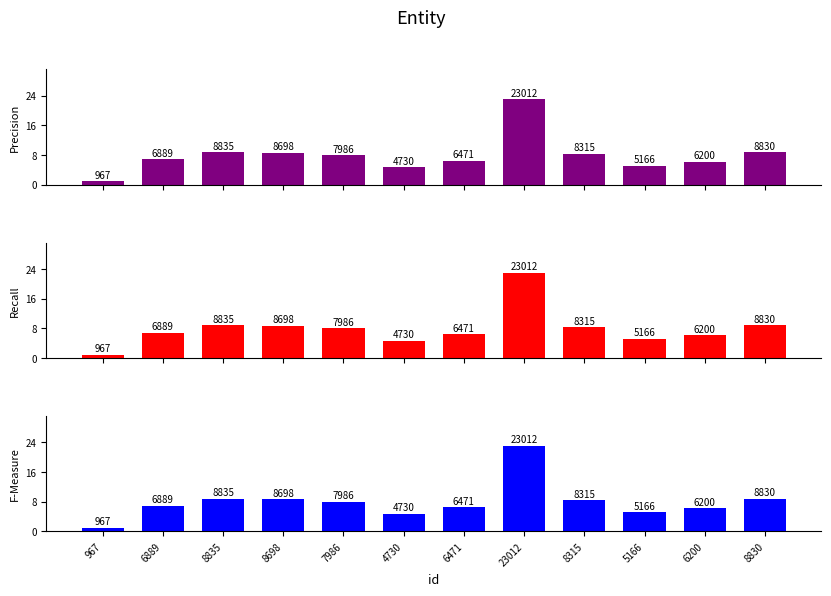

Reading right to left, extract all data points from this chart.

Precision: 8.8	6.2	5.2	8.3	23.0	6.5	4.7	8.0	8.7	8.8	6.9	1.0
Recall: 8.8	6.2	5.2	8.3	23.0	6.5	4.7	8.0	8.7	8.8	6.9	1.0
F-Measure: 8.8	6.2	5.2	8.3	23.0	6.5	4.7	8.0	8.7	8.8	6.9	1.0